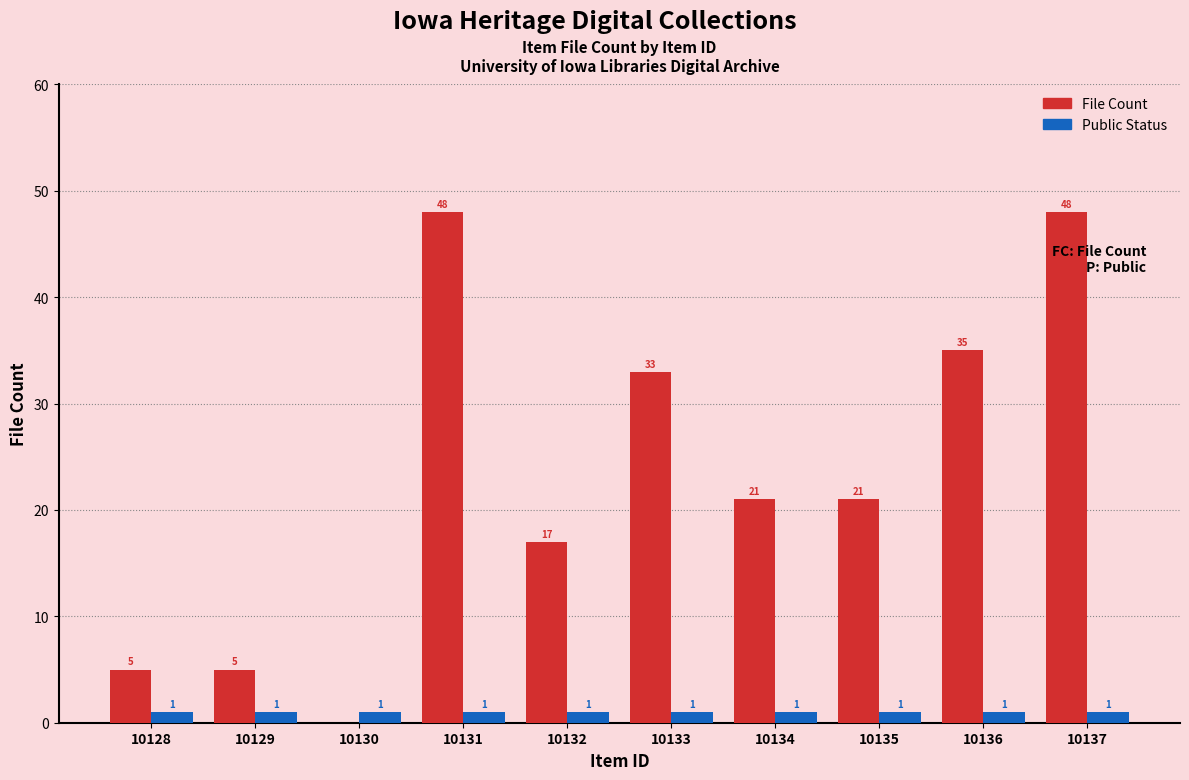

How many groups of bars are there?

10